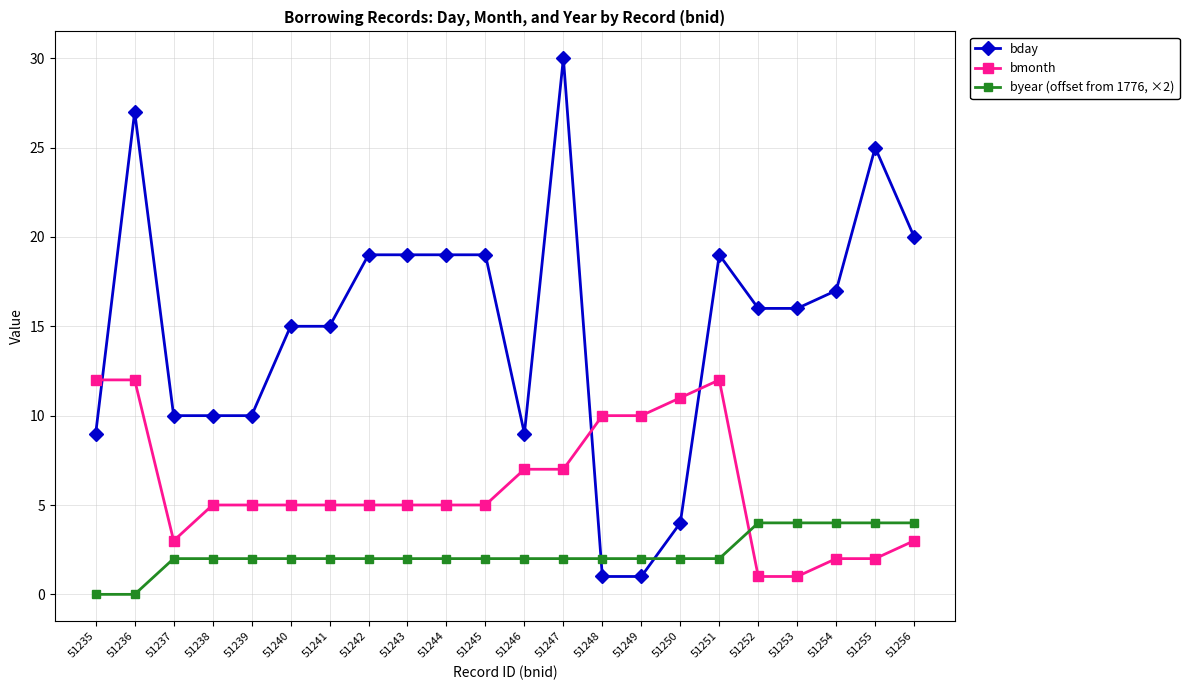

What is the sum of all bmonth values?

133